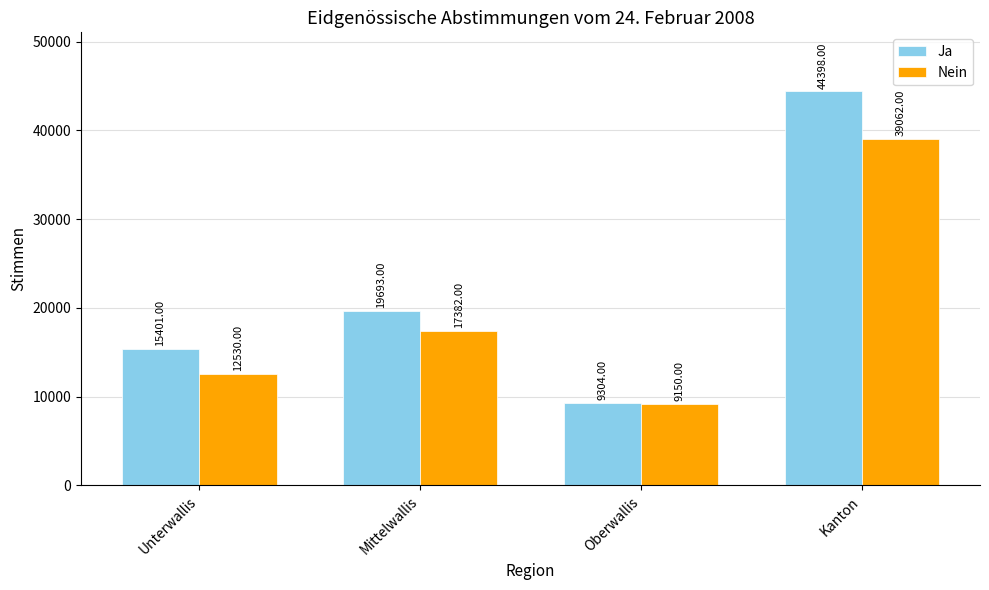

At how many categories does at least one series exceed 16688?

2